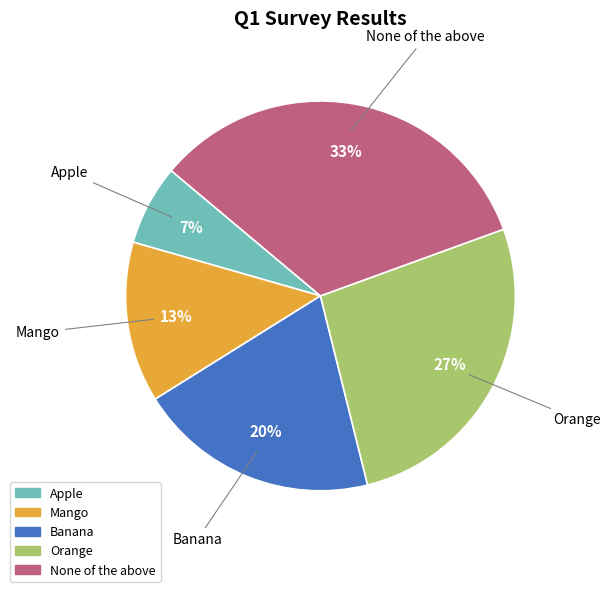

Is it true that Mango is 13% of the pie?

True